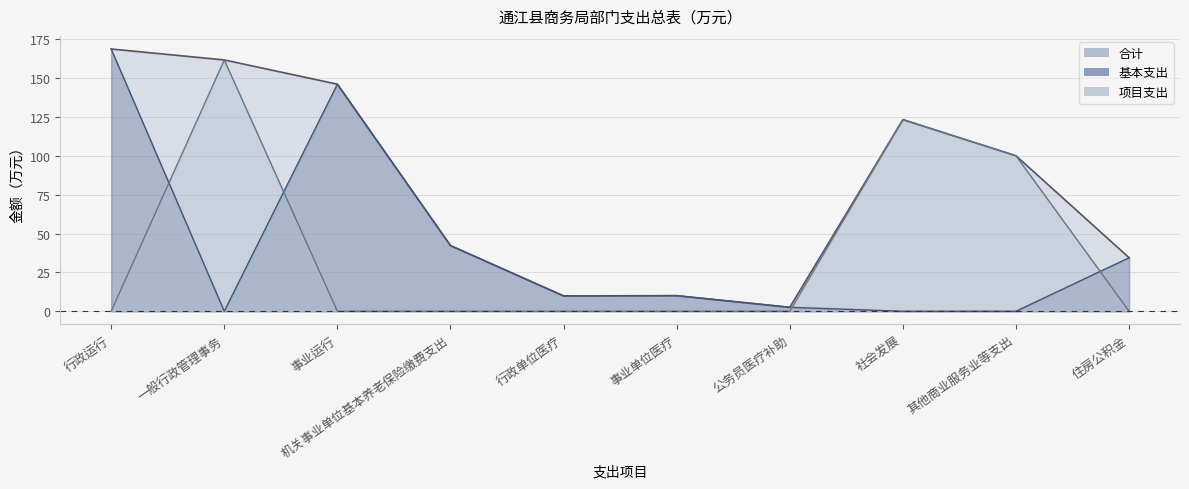

Reading left to right, what are all the values shown in this chart?

合计: 168.7	161.6	146.0	42.2	9.9	10.0	2.5	123.2	100.0	34.4
基本支出: 168.7	0.0	146.0	42.2	9.9	10.0	2.5	0.0	0.0	34.4
项目支出: 0.0	161.6	0.0	0.0	0.0	0.0	0.0	123.2	100.0	0.0